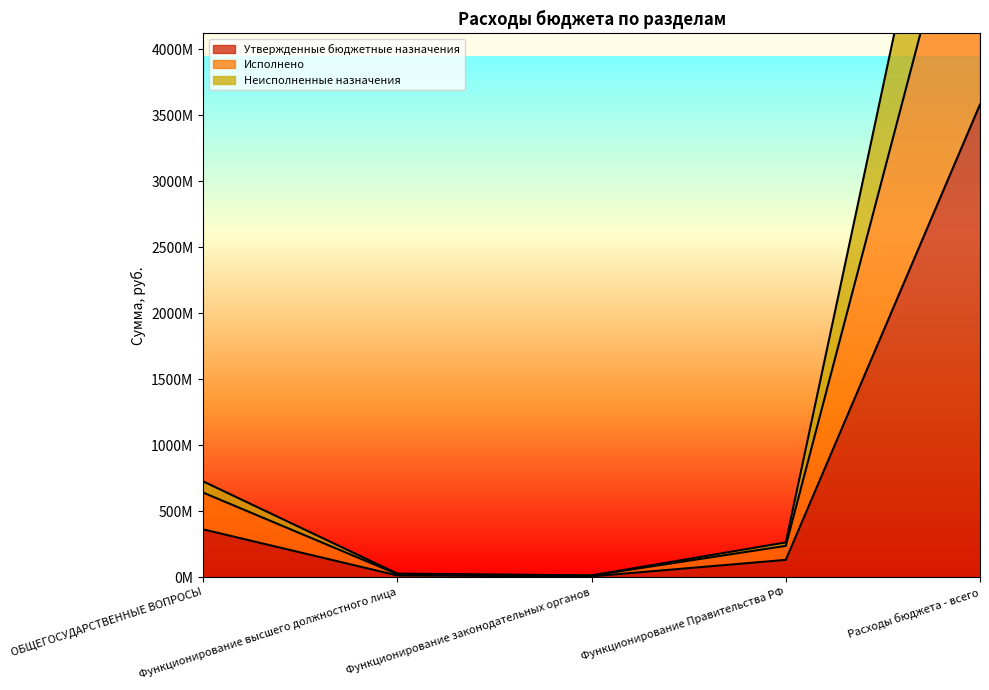

What is the approximate value of Утвержденные бюджетные назначения at Функционирование законодательных органов?

7434000.0